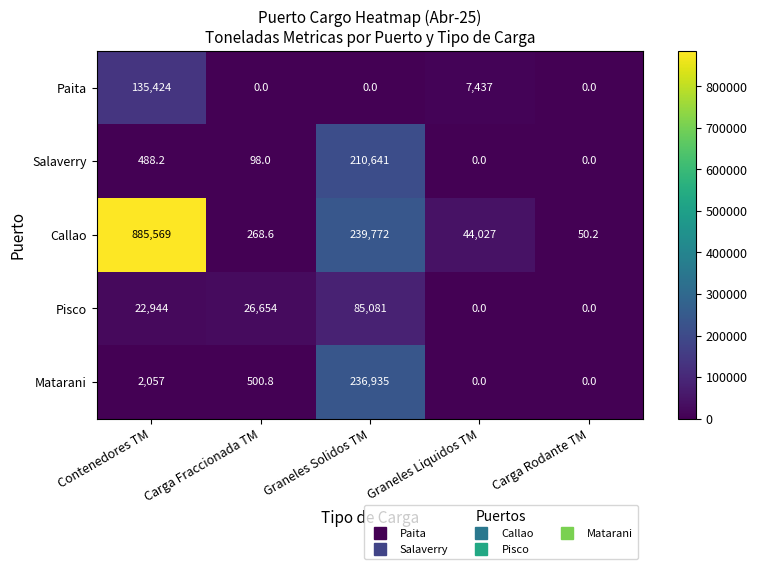

The value of Pisco at Graneles Solidos TM is 85081.0. True or false?

True